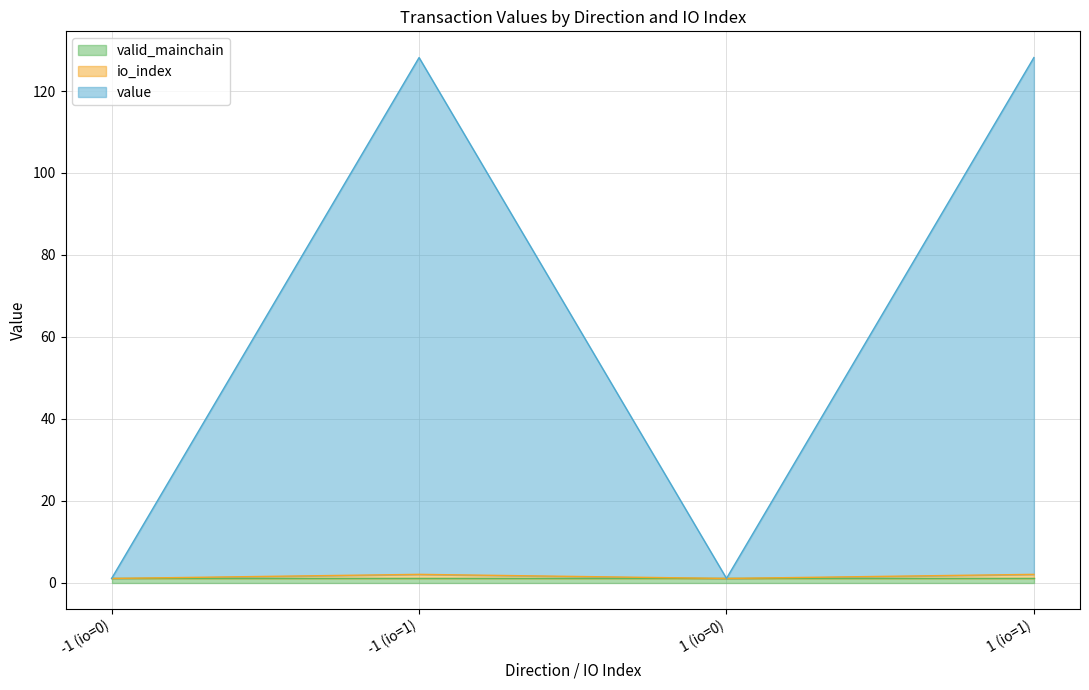

Which series has the widest spread of values?

value